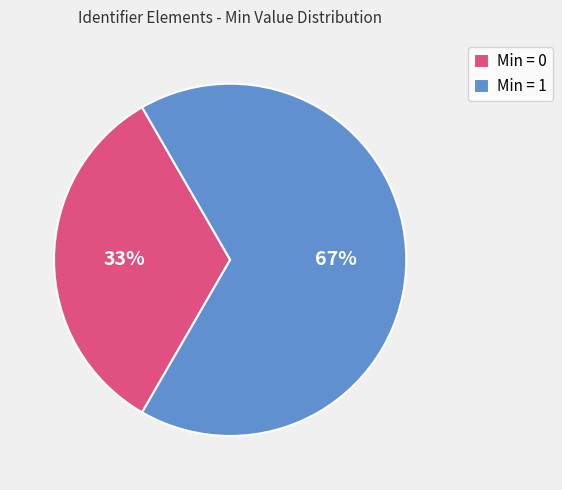

Is it true that Min = 0 is 33% of the pie?

True